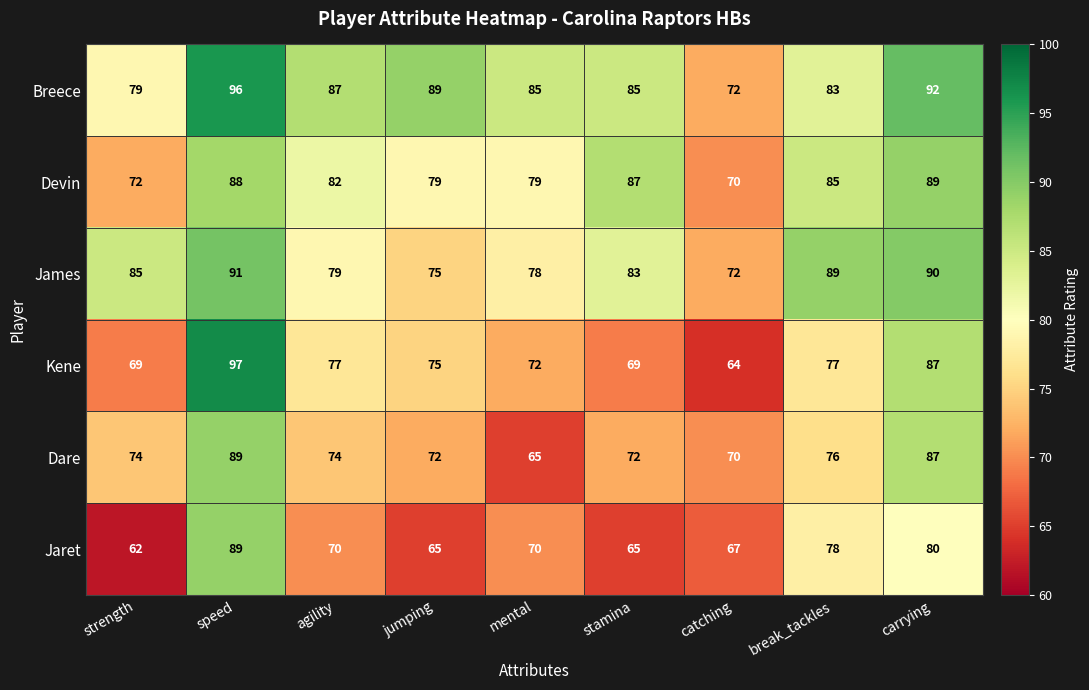

What is the difference between the Kene values at mental and speed?

25